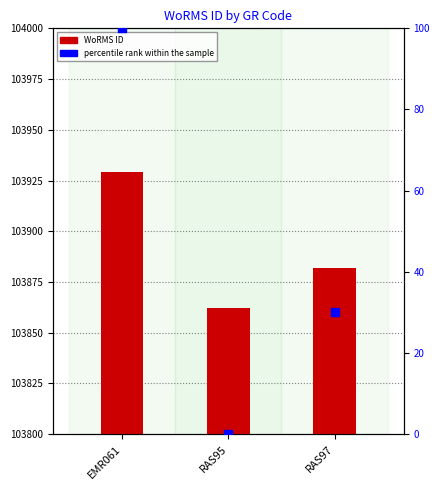

At which category is the sum across all series the highest?

EMR061